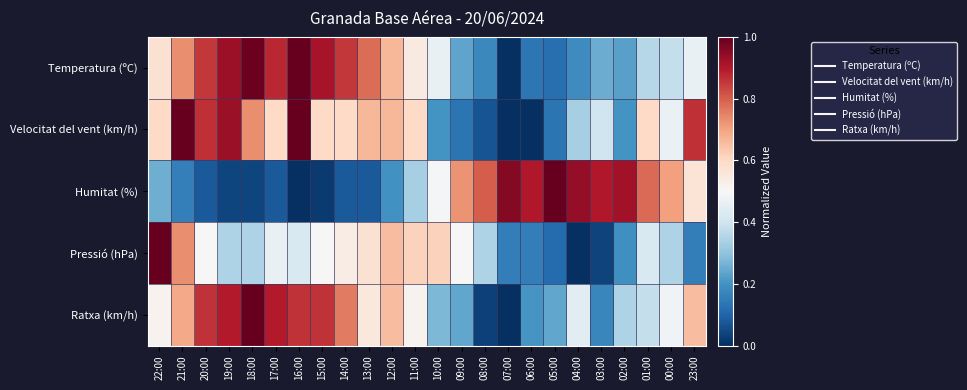

Which has a higher value, 01:00 or 02:00?

01:00